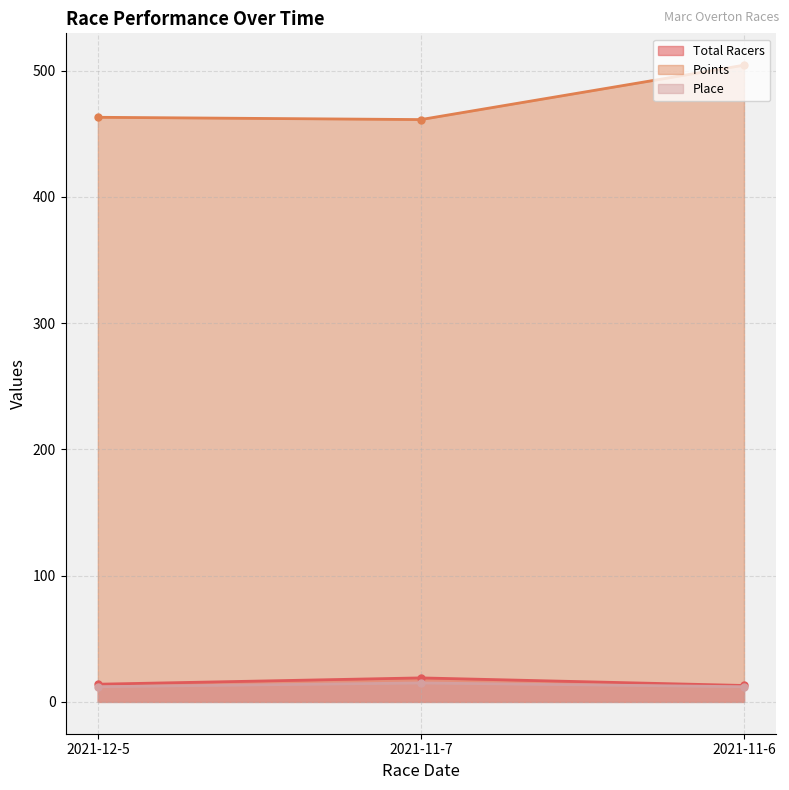

Which series has the widest spread of values?

Points